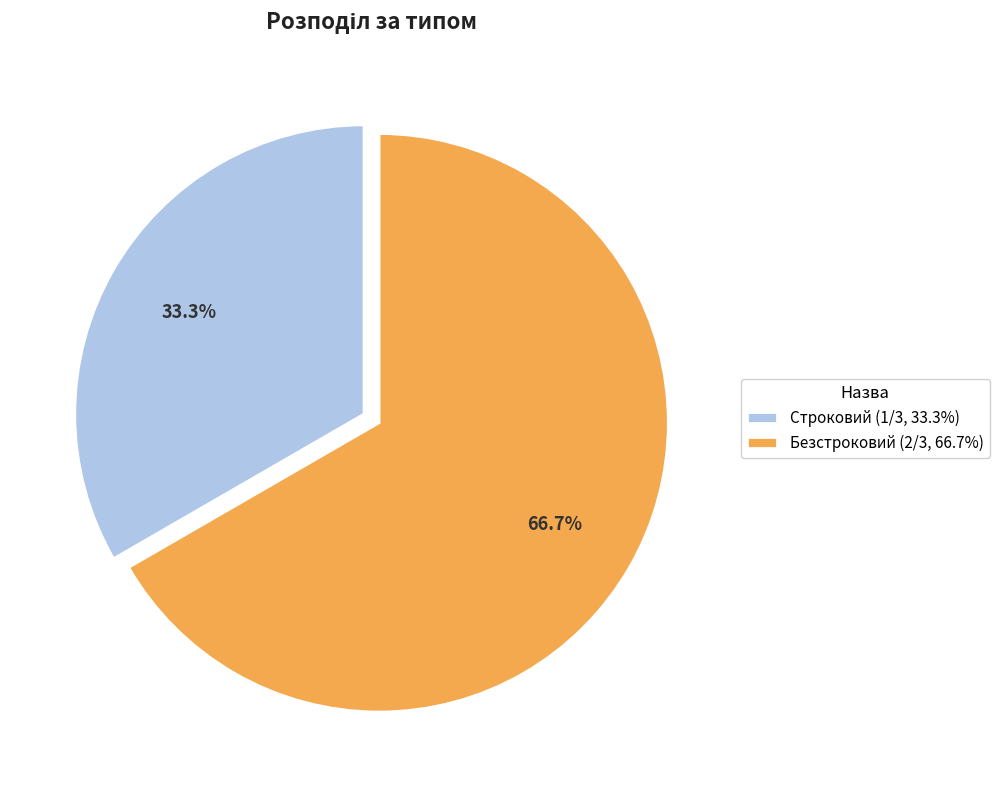

How many segments does this pie chart have?

2